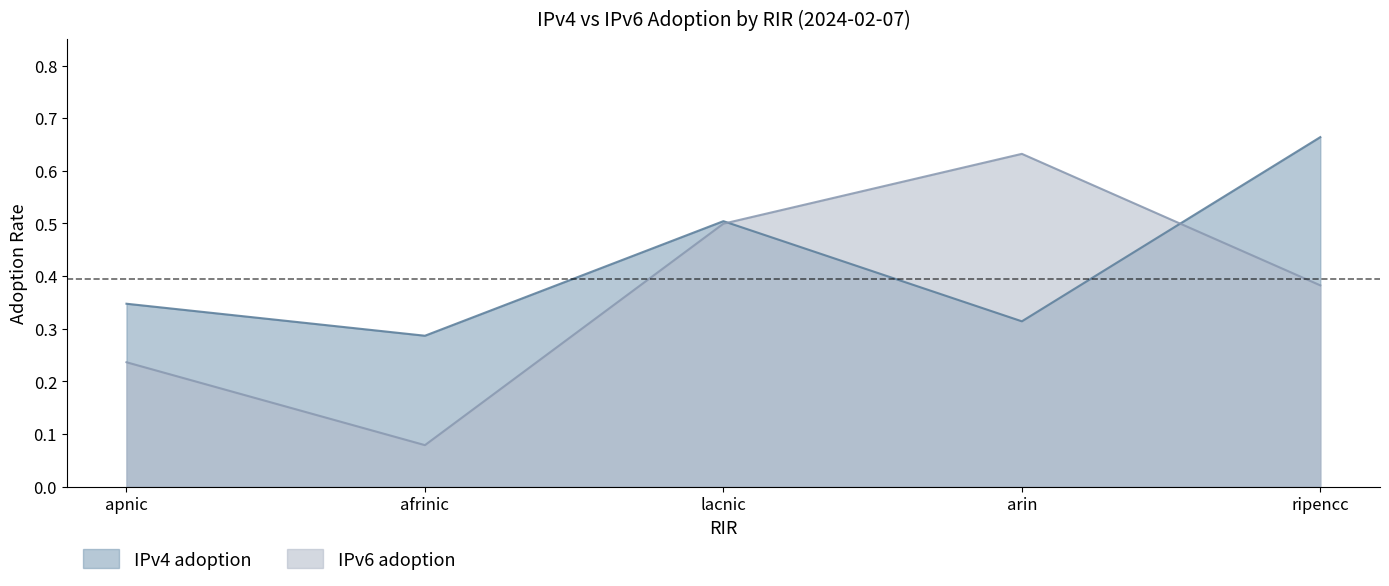

What is the sum of the IPv4 adoption values at apnic and arin?

0.7